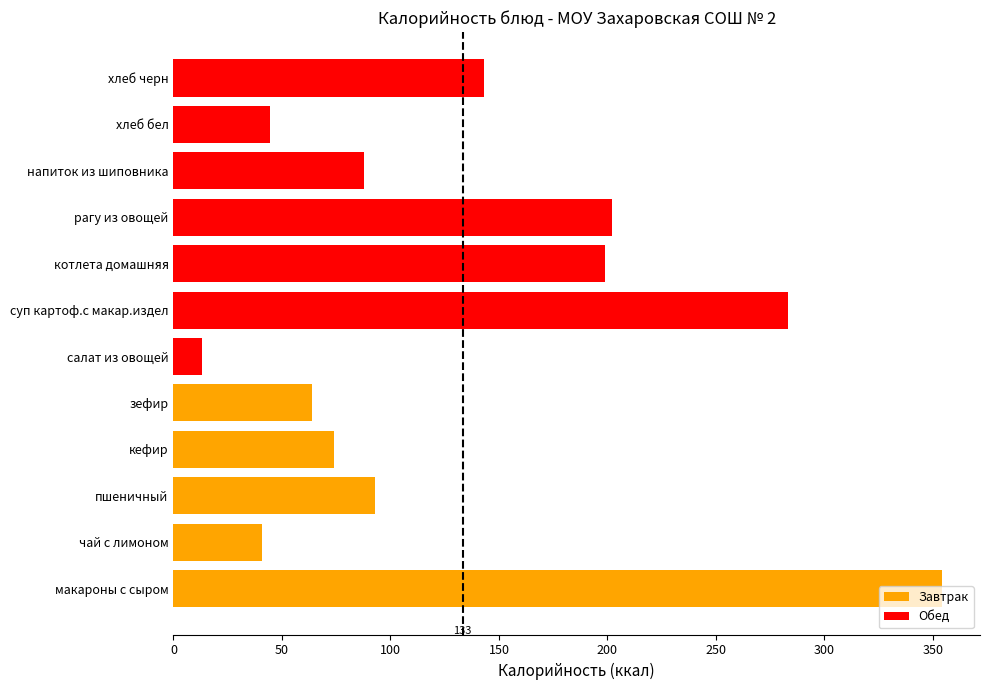

True or false: the data shows 101.7 at котлета домашняя.

False